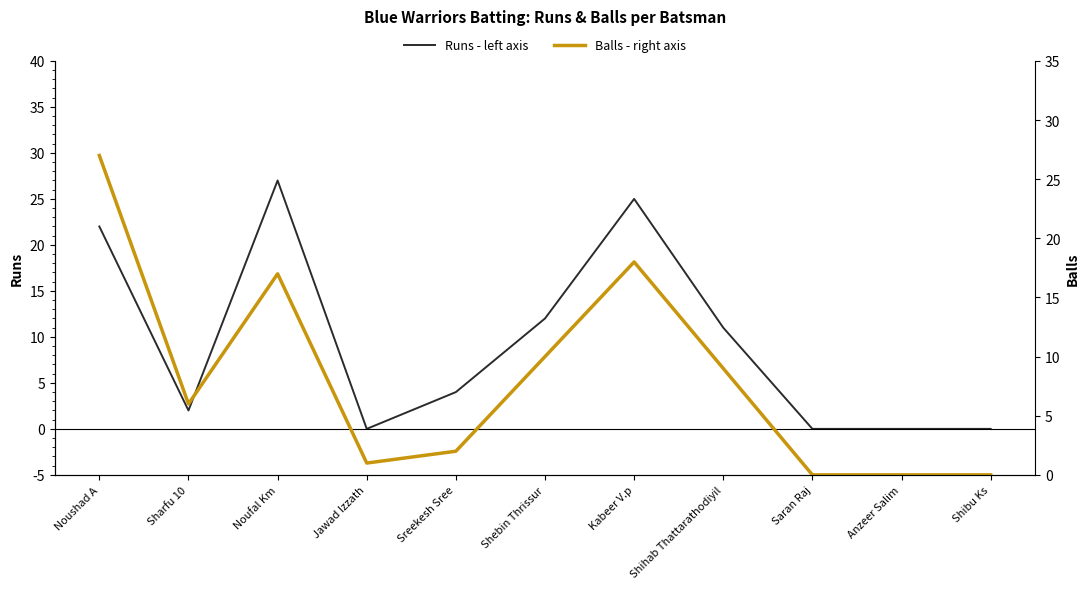

Between which two adjacent categories do Balls - right axis and Runs - left axis first intersect?

Sharfu 10 and Noufal Km